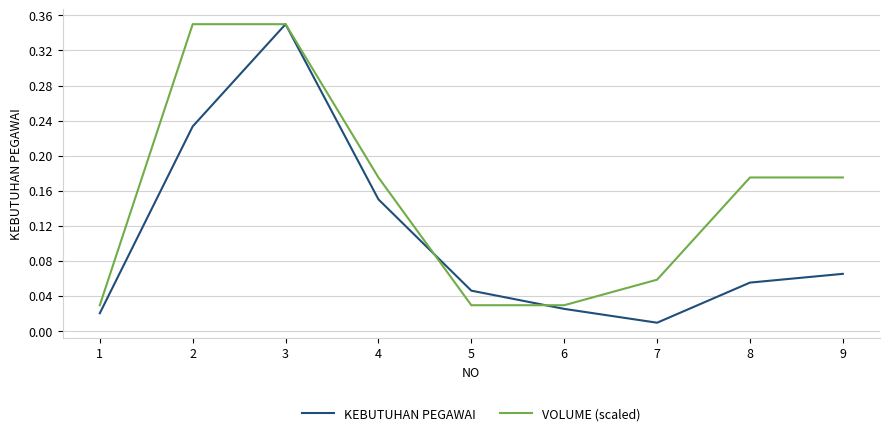

Which series has the widest spread of values?

KEBUTUHAN PEGAWAI